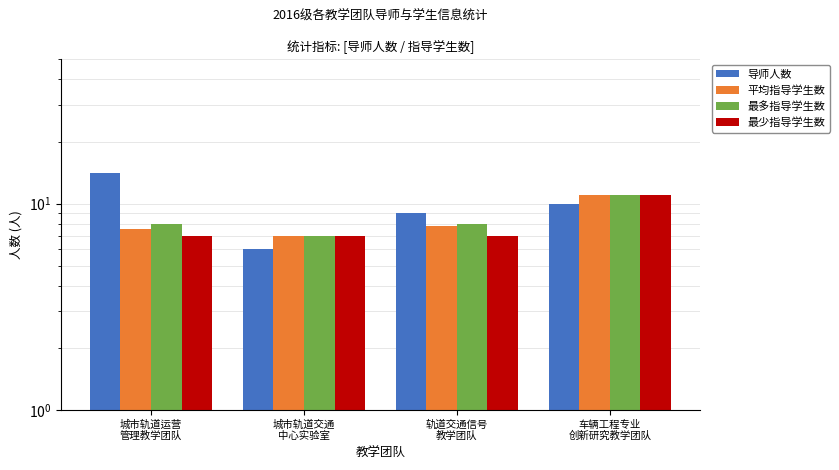

What is the greatest value displayed?

14.0